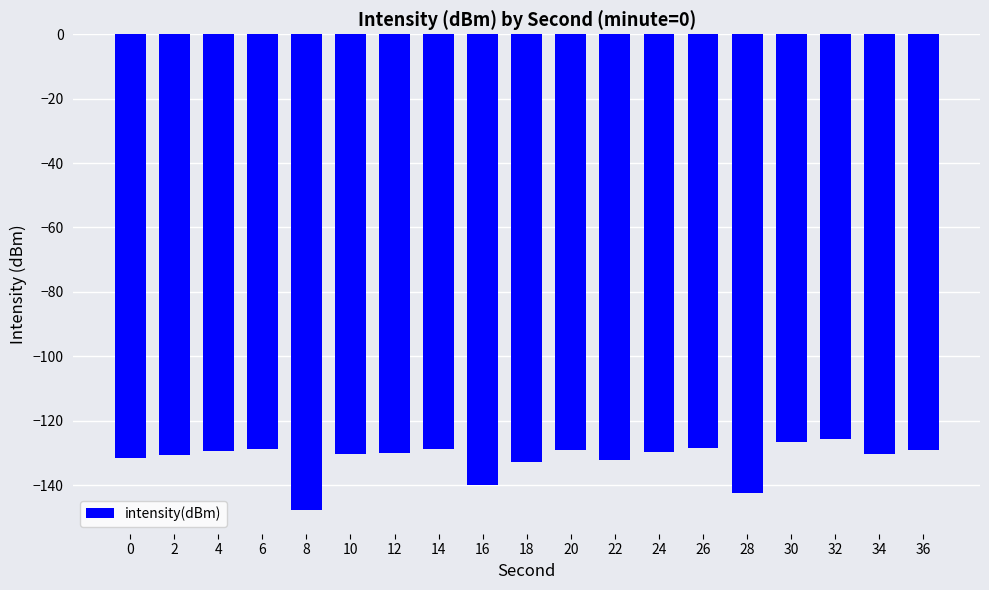

What is the value of the 16th bar from the left?

-126.5